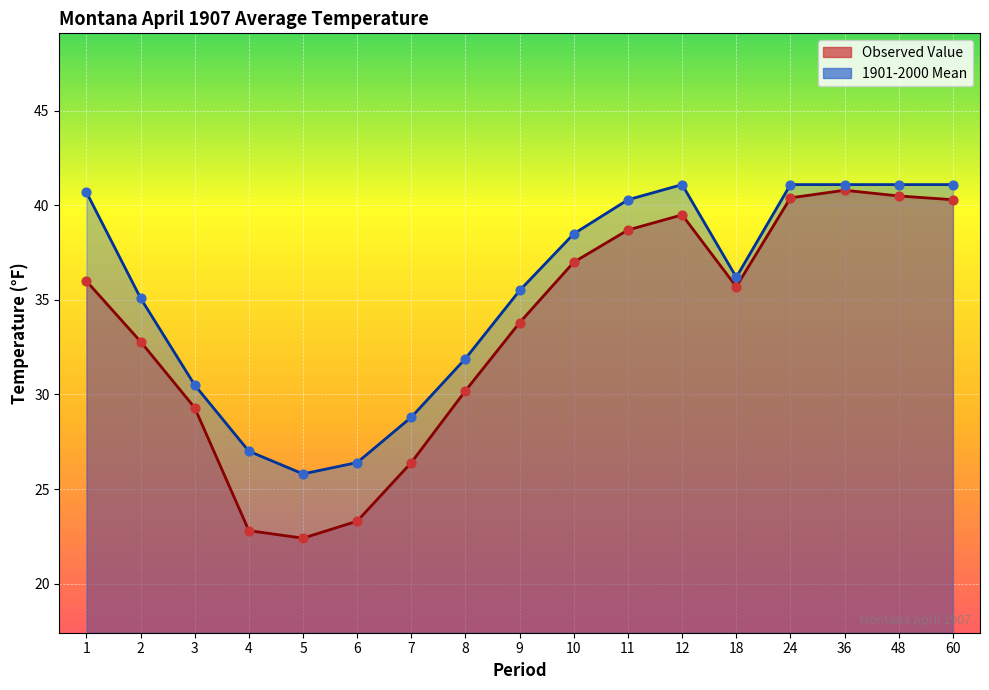

Is the value of Observed Value at 9 greater than the value of 1901-2000 Mean at 7?

Yes